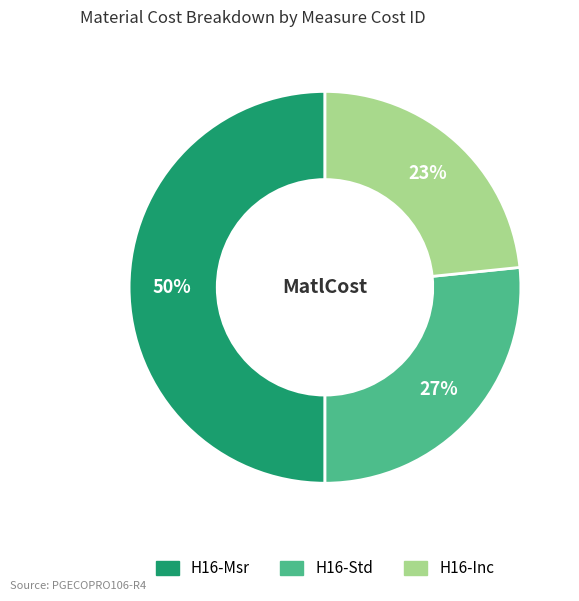

Is H16-Std the majority of the pie?

No